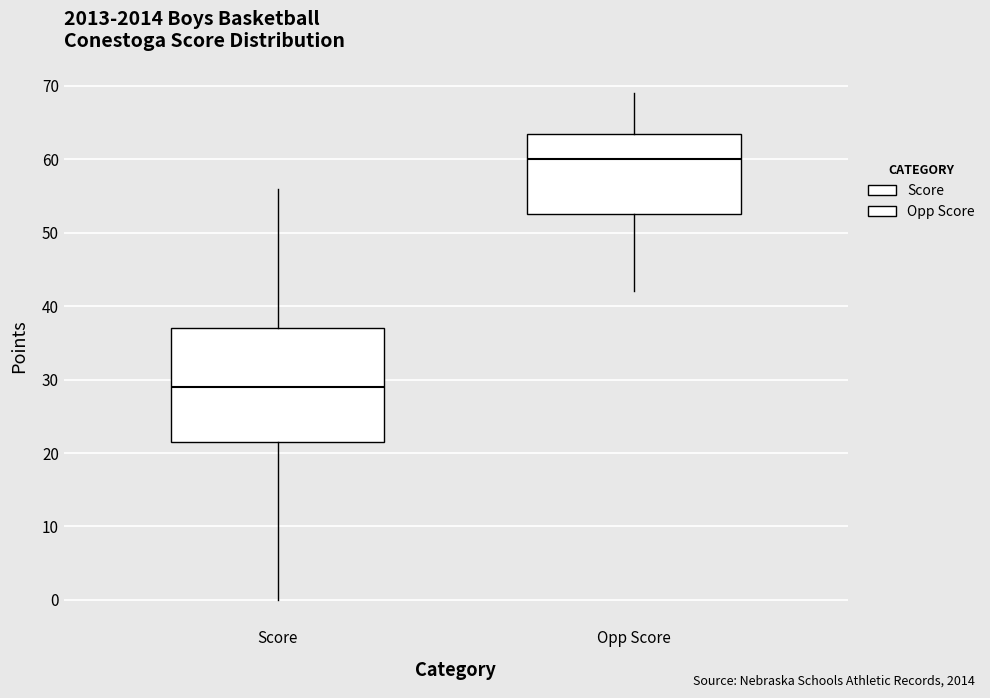

Reading left to right, read every box against the y-axis: the position of its median line, the range the box covers, and the ends of its whiskers. The values are not printed on the chart, so give them approximately, as read against the axis.

Score: median 29, box 22 to 37, whiskers 0 to 56
Opp Score: median 60, box 53 to 64, whiskers 42 to 69